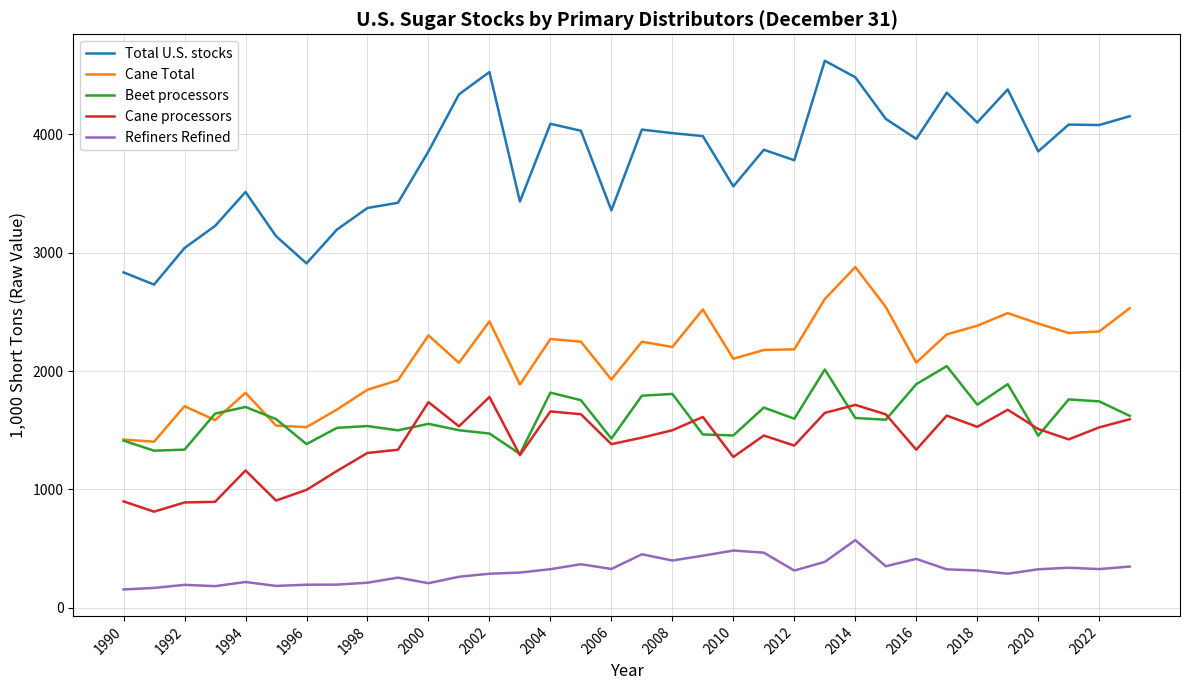

In Refiners Refined, how many points are higher than both neighbors (excluding endpoints)?

9